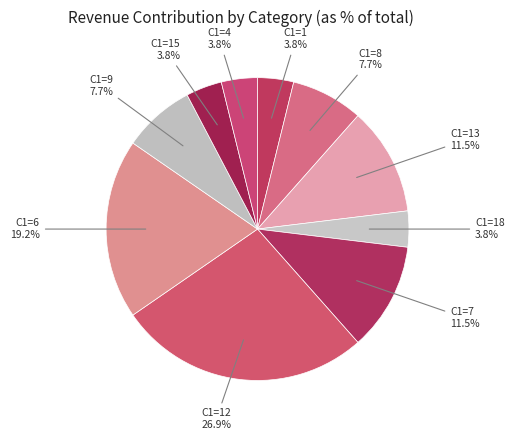

To the nearest percent, what portion does C1=8 represent?

8%